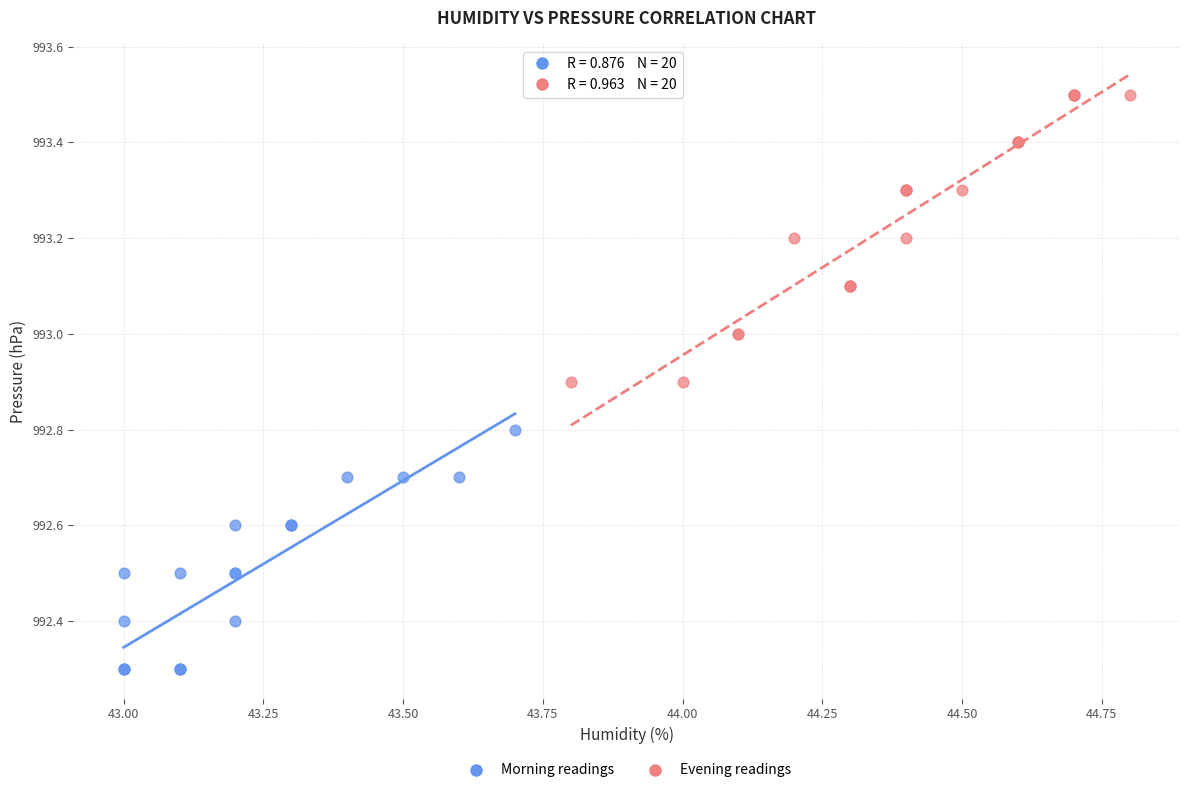

Which series has the widest spread of Y values?

Evening readings